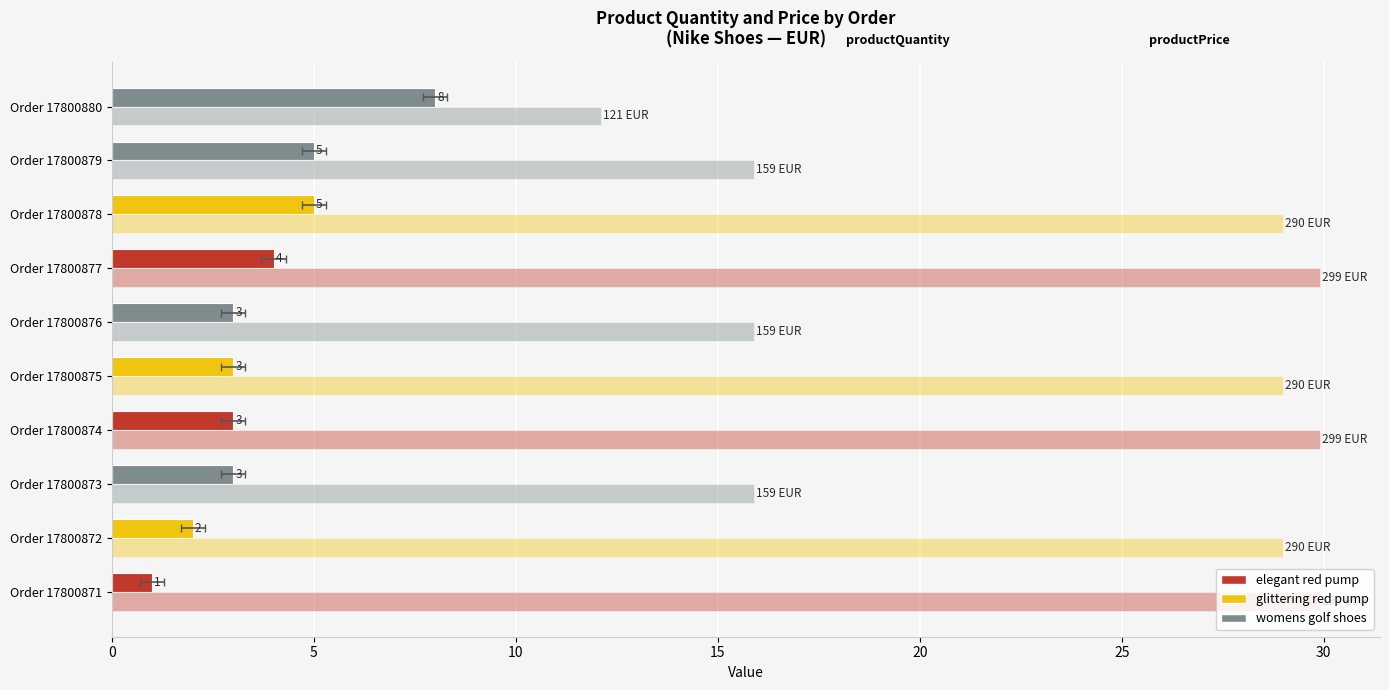

At how many categories does at least one series exceed 1?

10